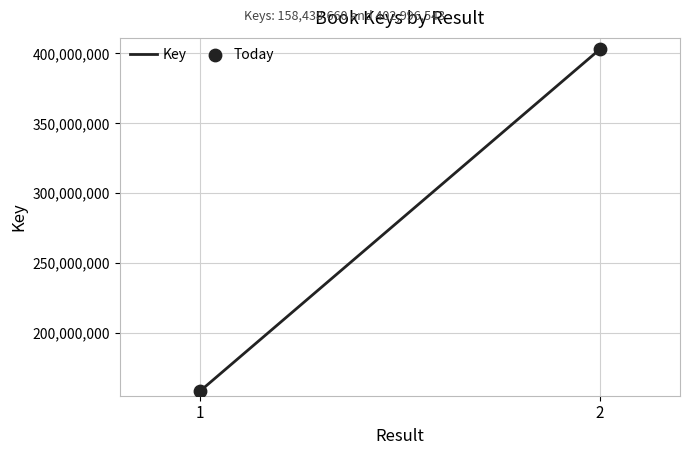

What is the average Y value?

280717602